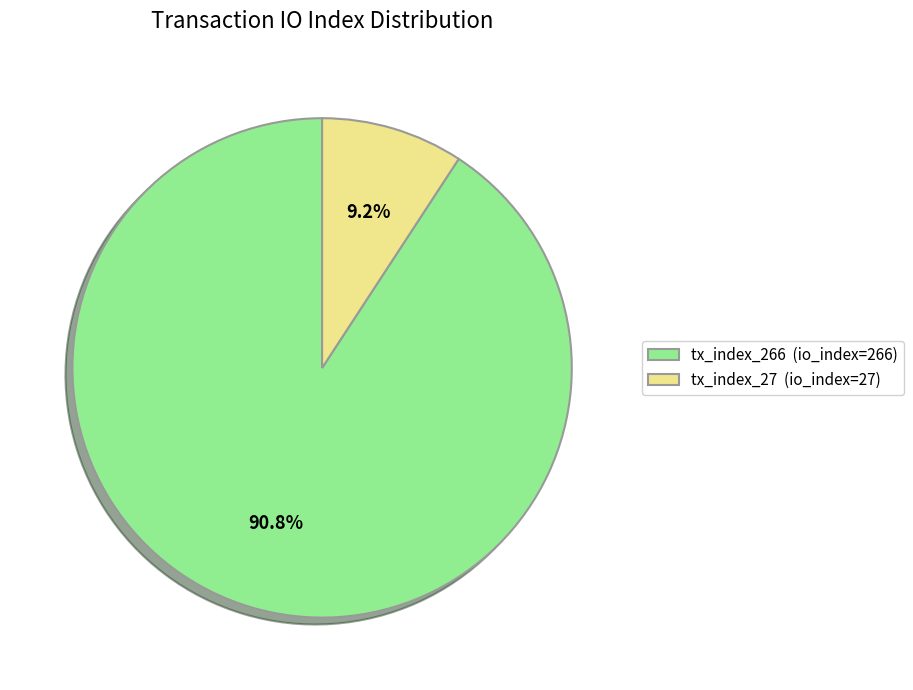

Rank the categories by value from highest to lowest.

tx_index_266, tx_index_27